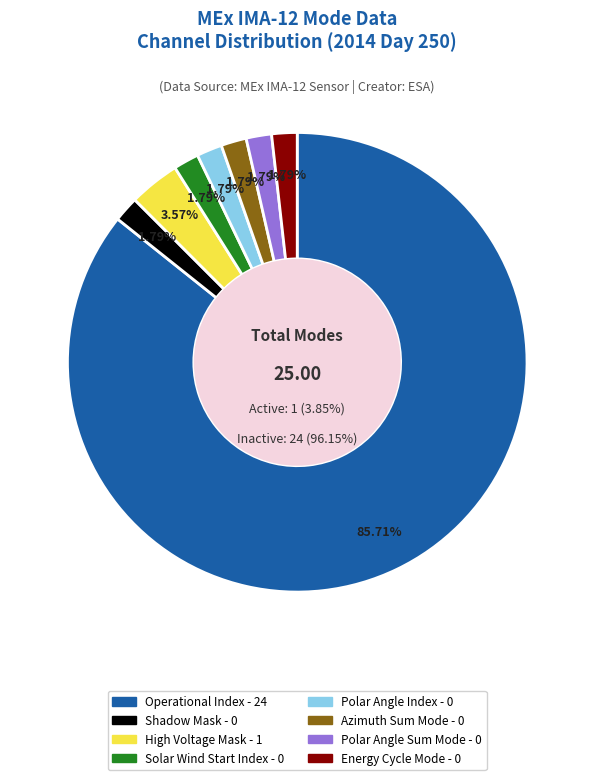

Which slice is the smallest?

Shadow Mask